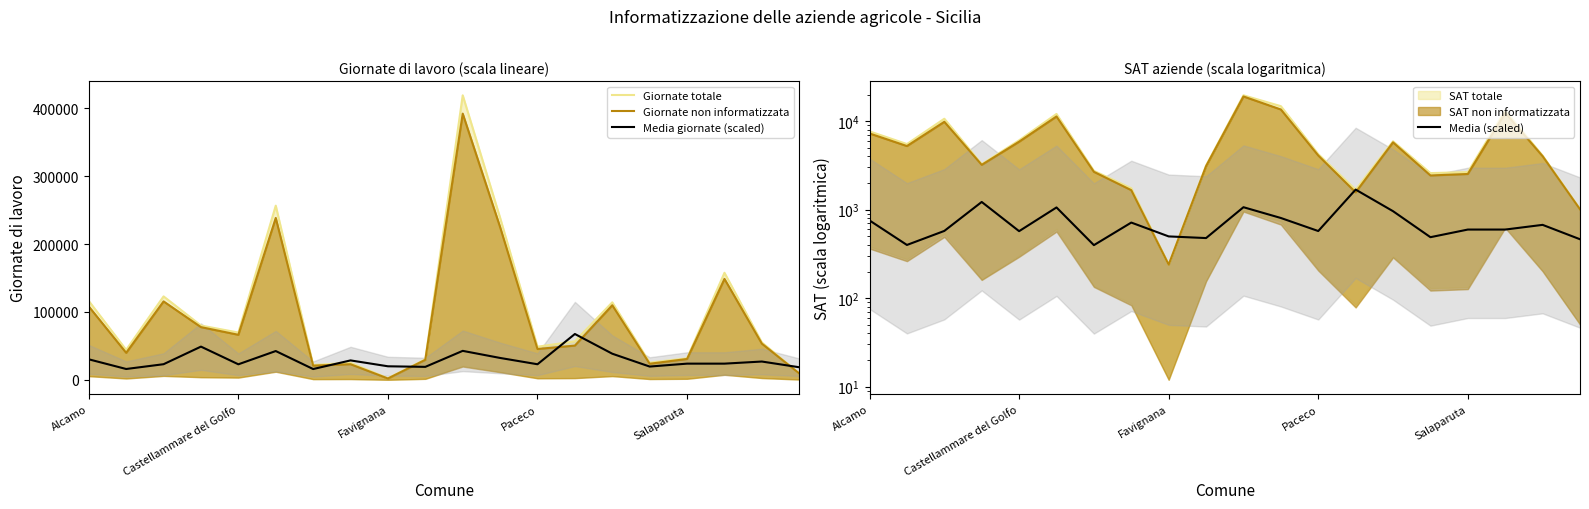

How many times do Media giornate (scaled) and Giornate non informatizzata cross each other?

5